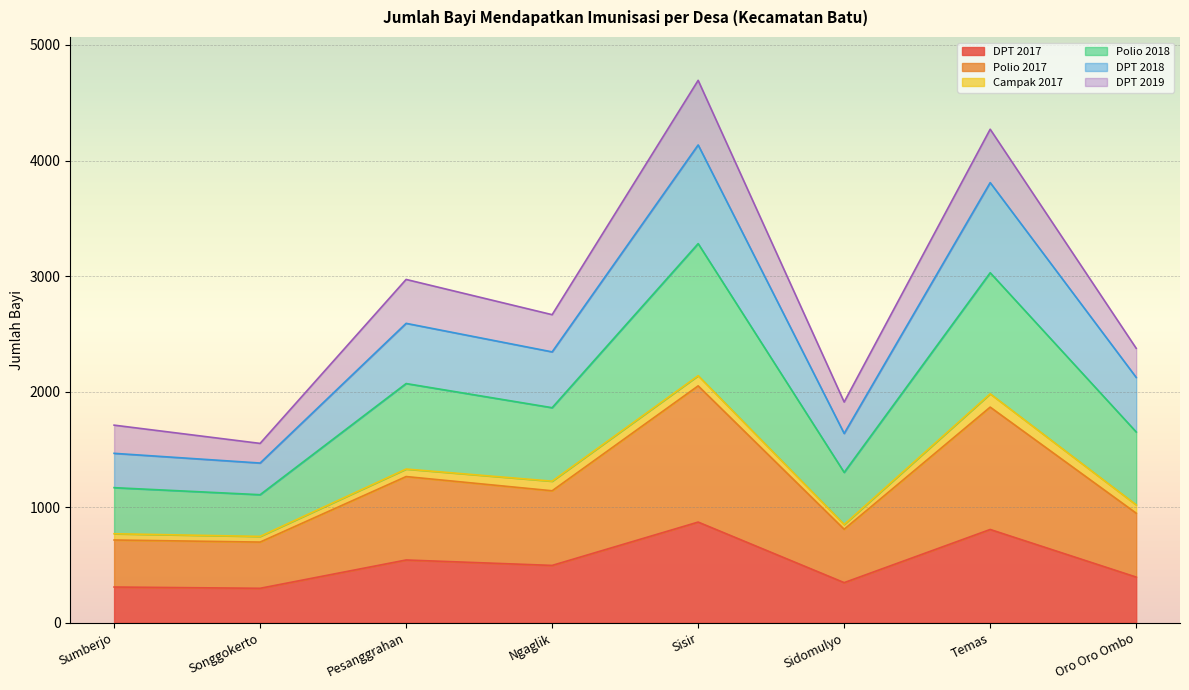

Which has a higher value, Temas or Sumberjo?

Temas